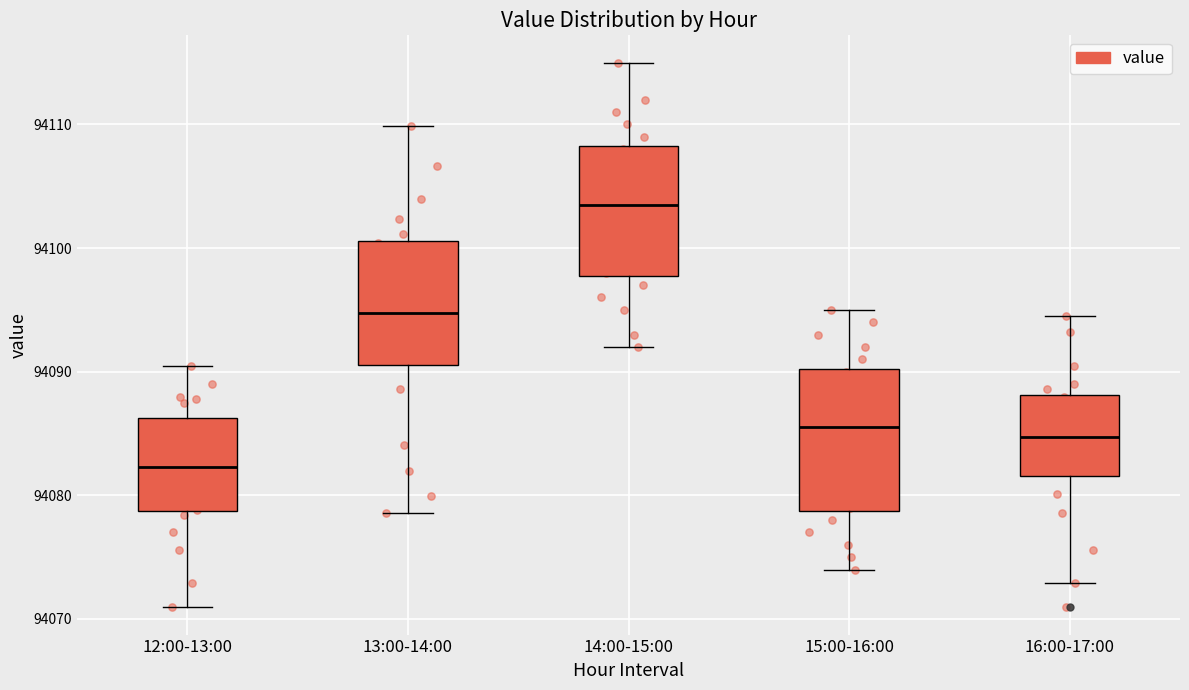

Where is the upper edge of the box for 16:00-17:00 on the y-axis? The values are not printed on the chart, so give them approximately, as read against the axis.

94088